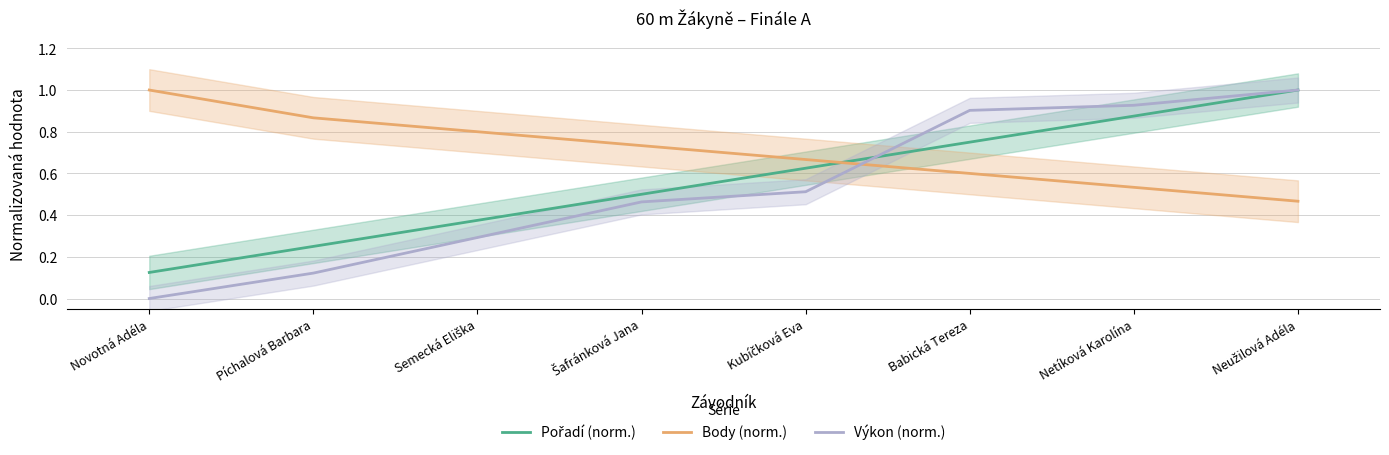

True or false: Body (norm.) has a value of 0.2 at Píchalová Barbara.

False